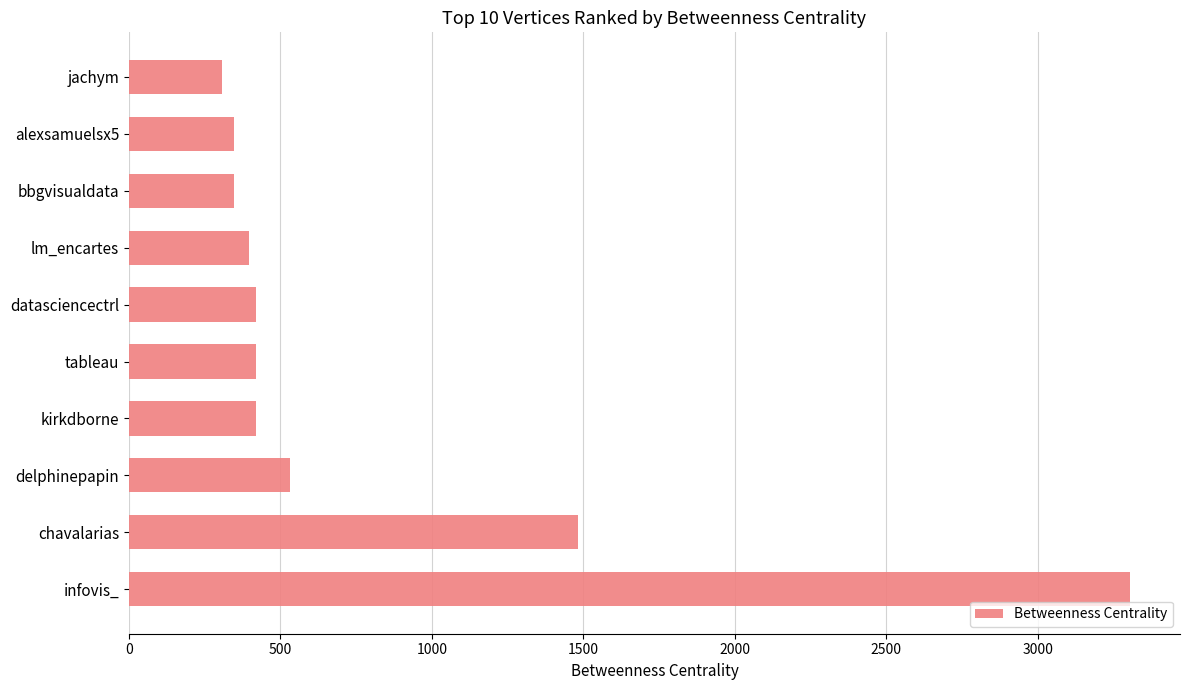

What is the maximum value shown in the chart?

3305.0